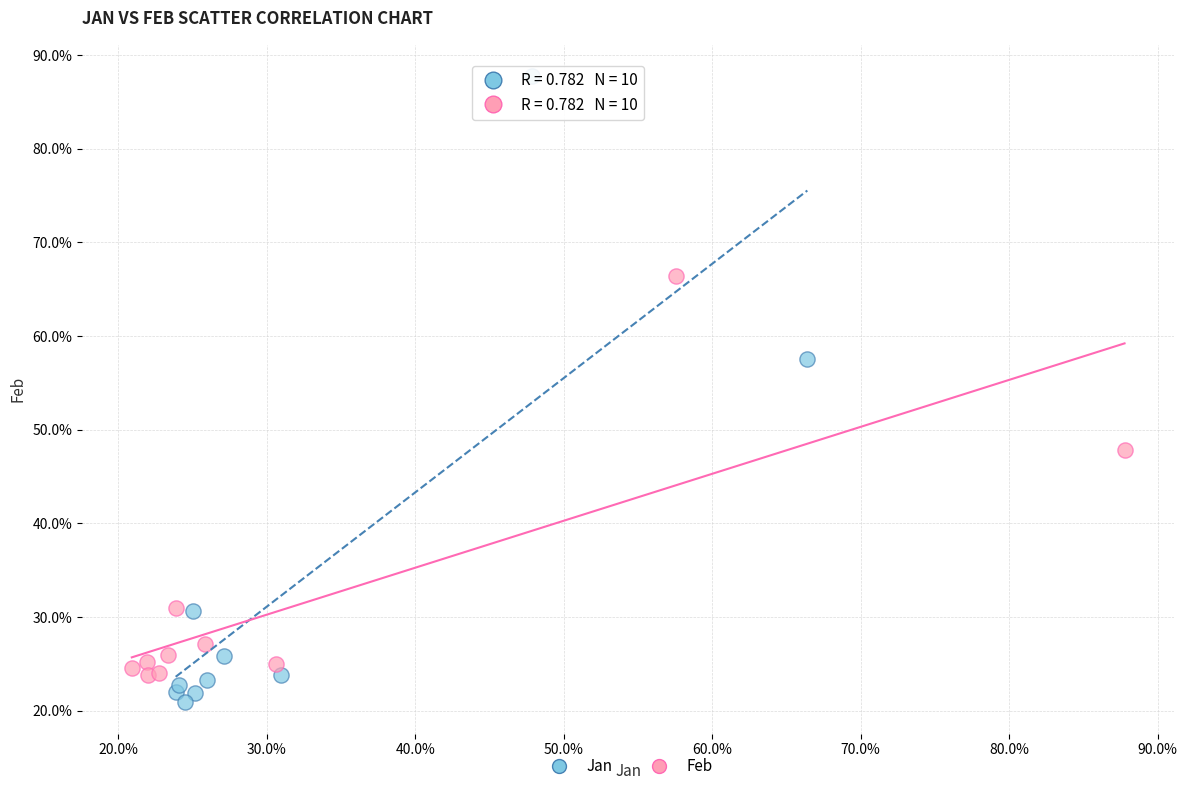

Which series reaches the minimum Y coordinate?

Jan